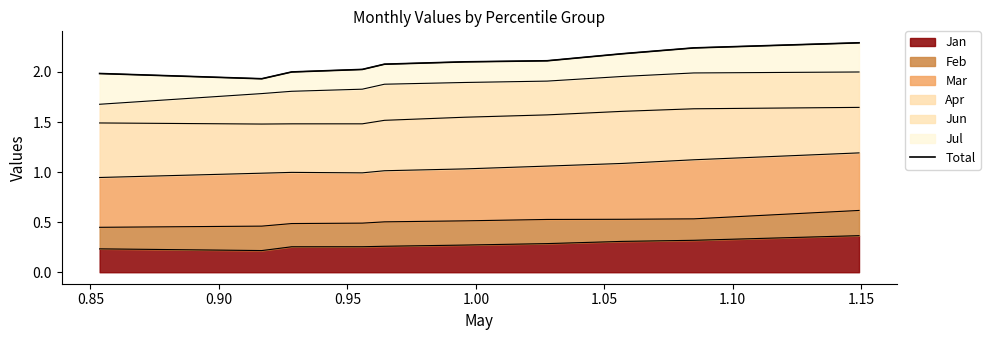

Is it true that the value at 1.20 is 0.7?

False